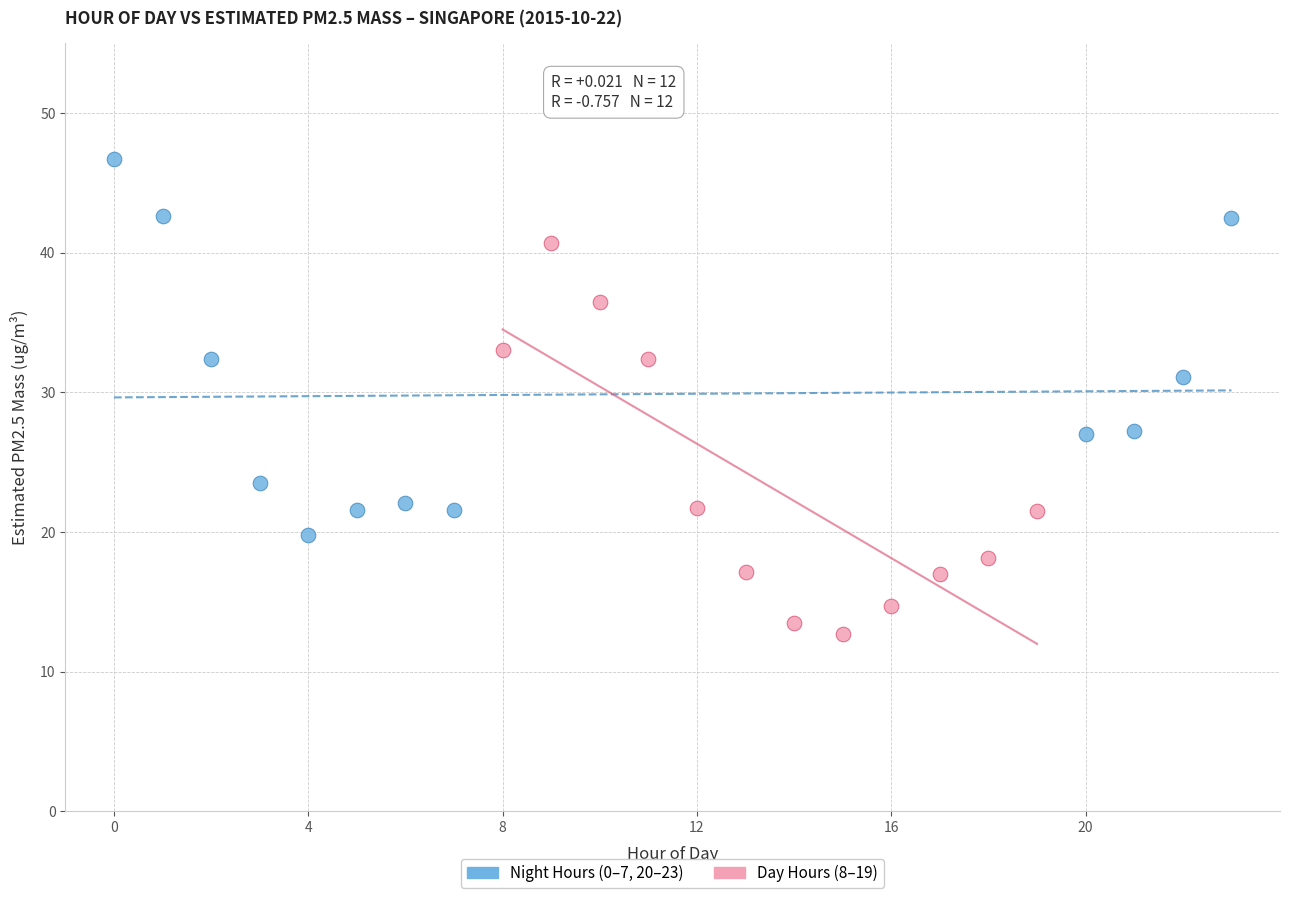

Which series reaches the minimum Y coordinate?

Day Hours (8–19)